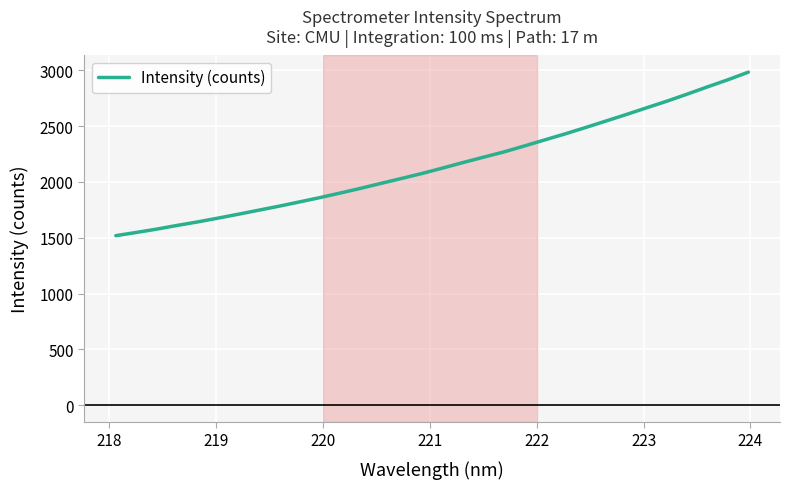

Is this an area chart (filled region under the line)?

No